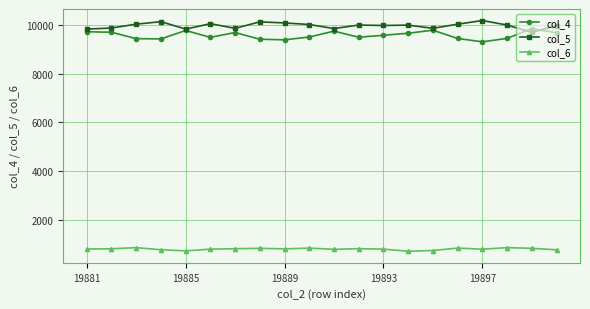

What is the value of the col_4 point at the 15th from the left?

9787